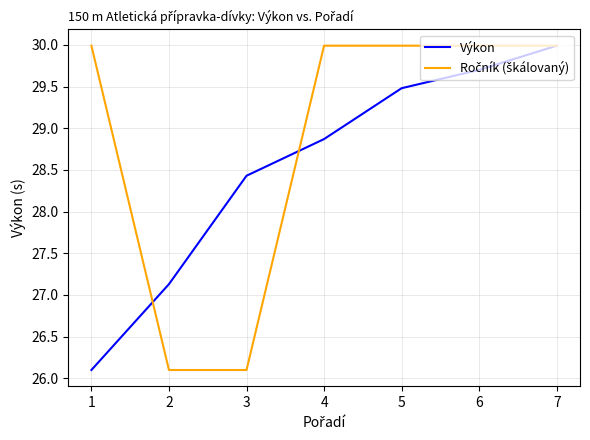

The value of Výkon at 5 is 29.5. True or false?

True